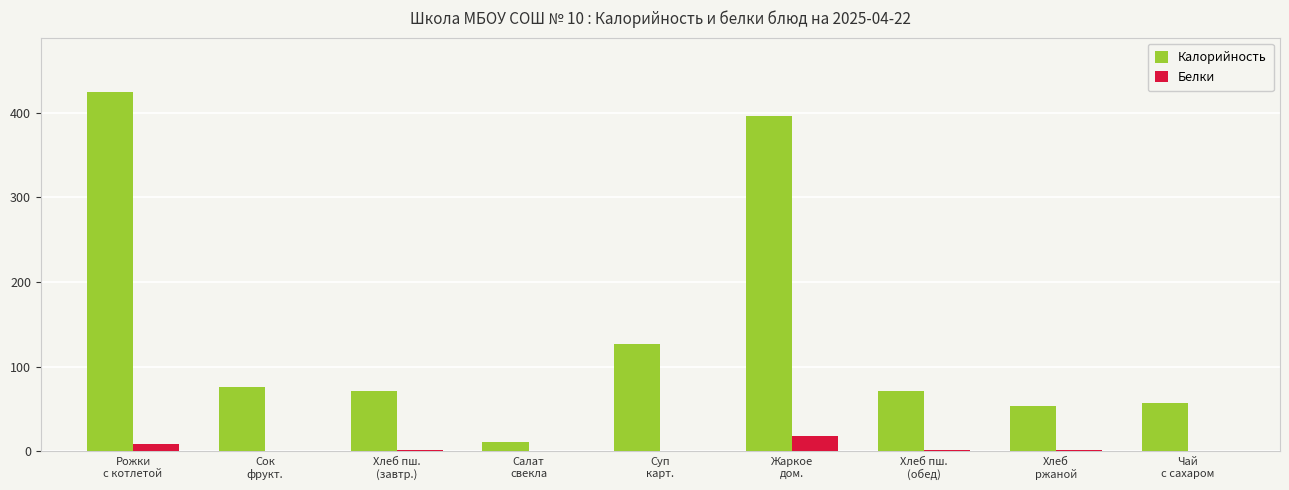

At which category is the sum across all series the highest?

Рожки
с котлетой